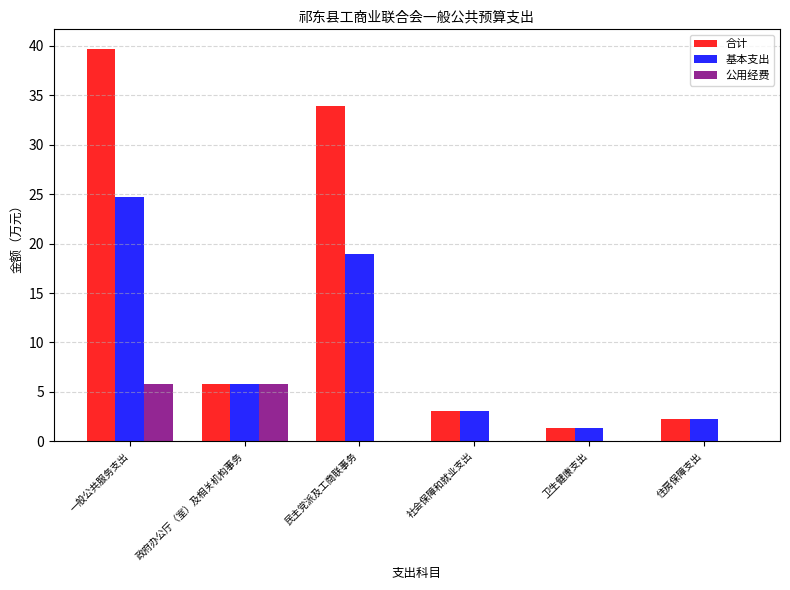

What is the approximate value of 基本支出 at 政府办公厅（室）及相关机构事务?

5.8